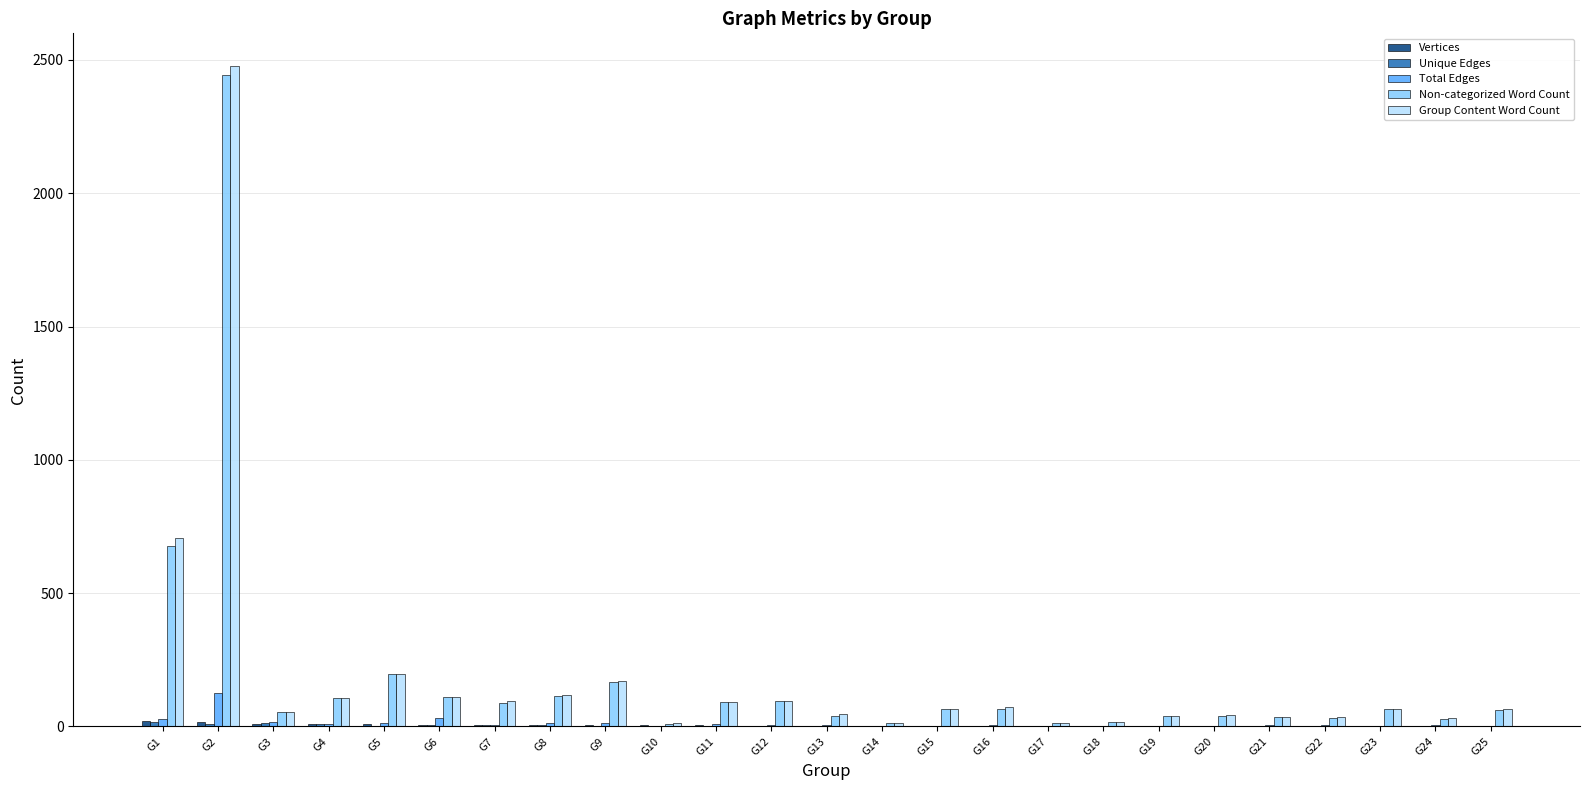

Which series has the widest spread of values?

Group Content Word Count